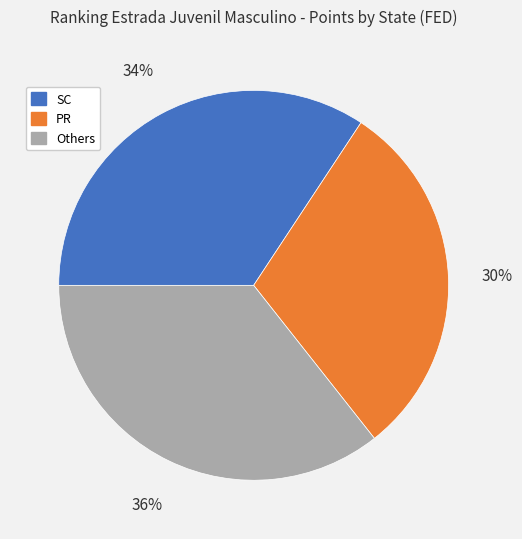

To the nearest percent, what is the average slice percentage?

33%